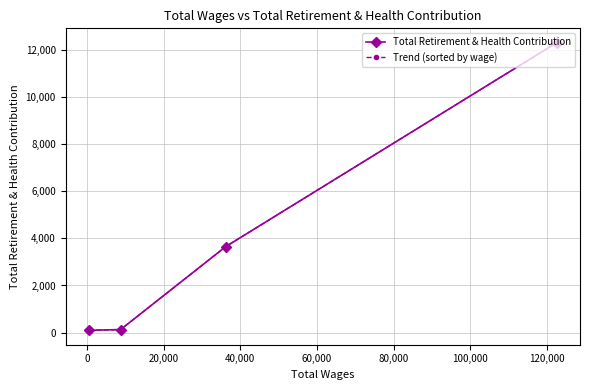

What is the value of the Total Retirement & Health Contribution point at the 3rd from the left?

3647